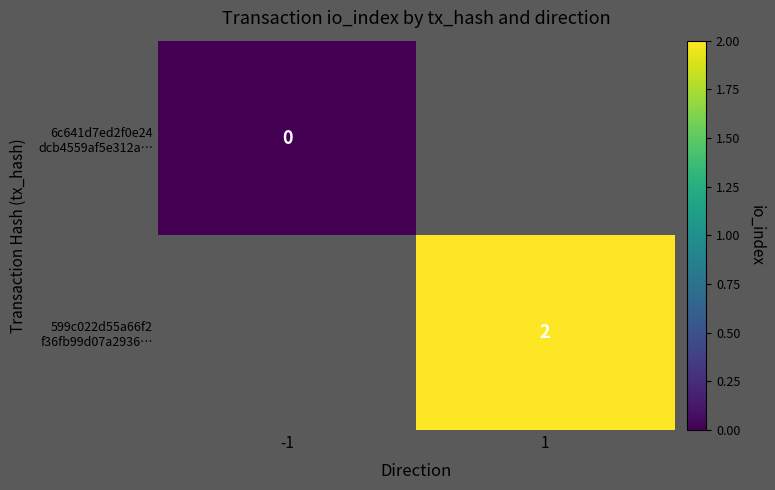

What value does the 599c022d55a66f2 f36fb99d07a2936… series have at 1?

2.0